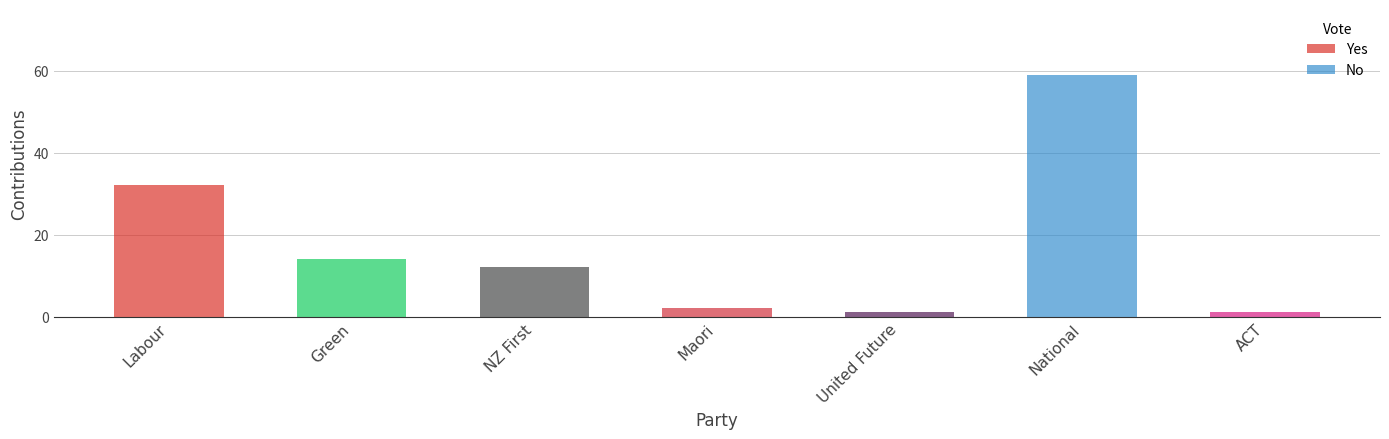

Count the number of data series in this chart.

1